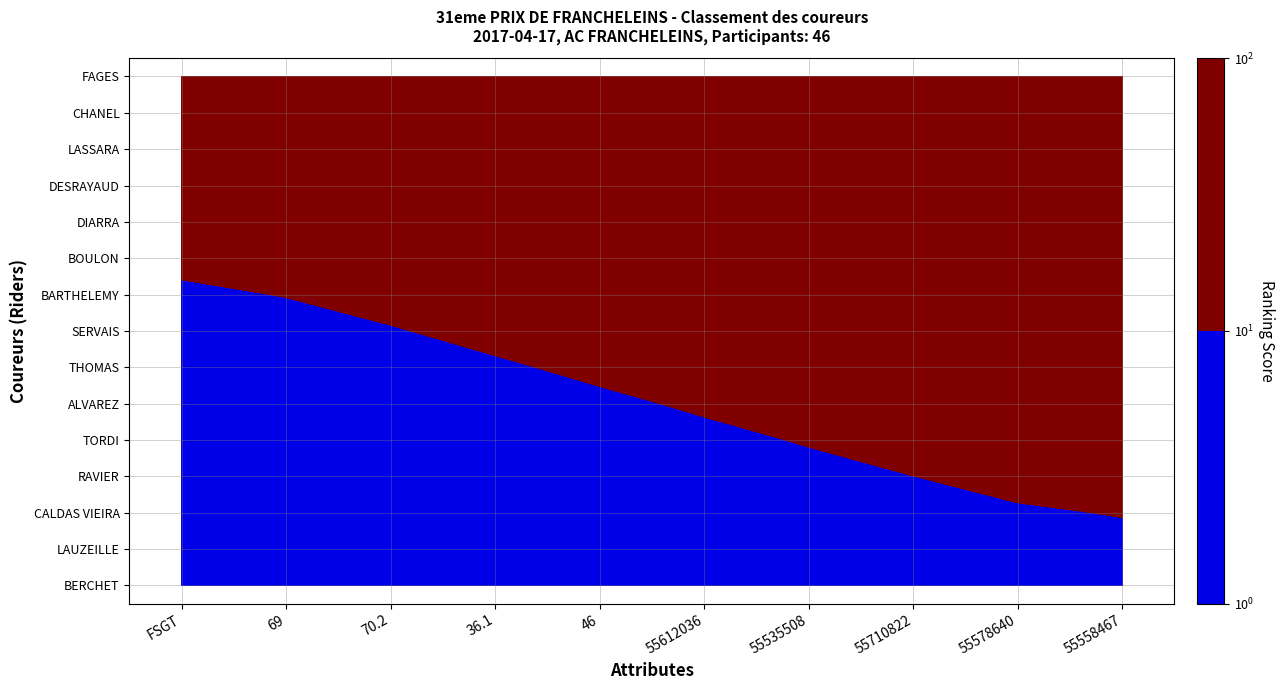

Which series changed the most between 5 and 6?

BERCHET